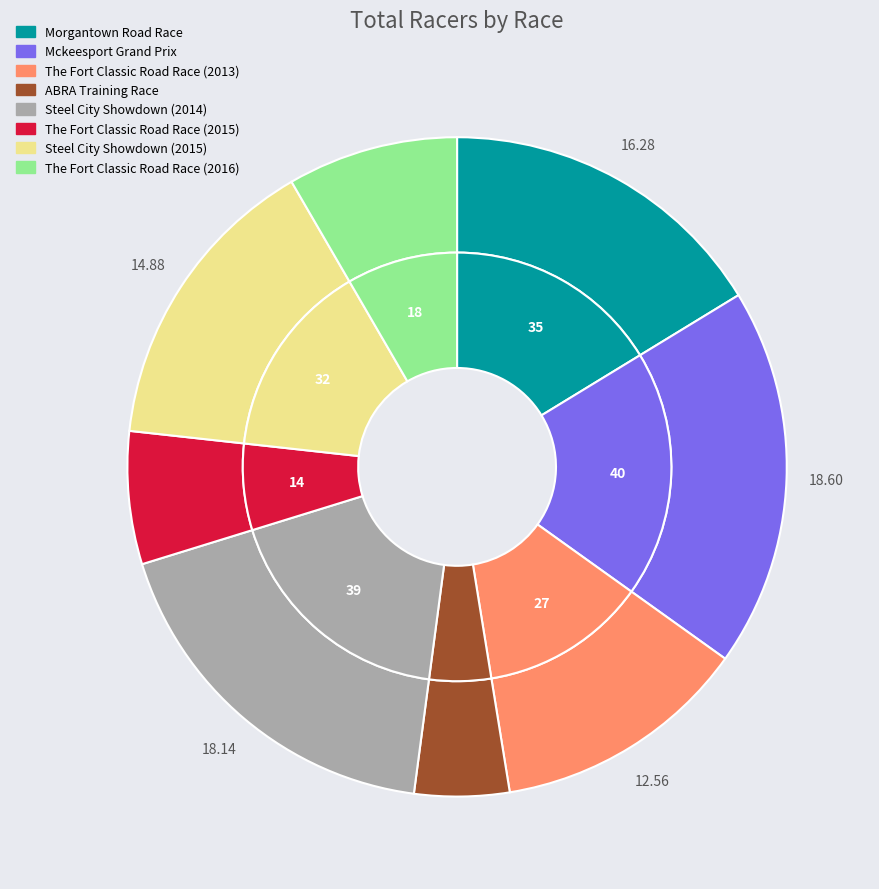

Which slice is the largest?

Mckeesport Grand Prix